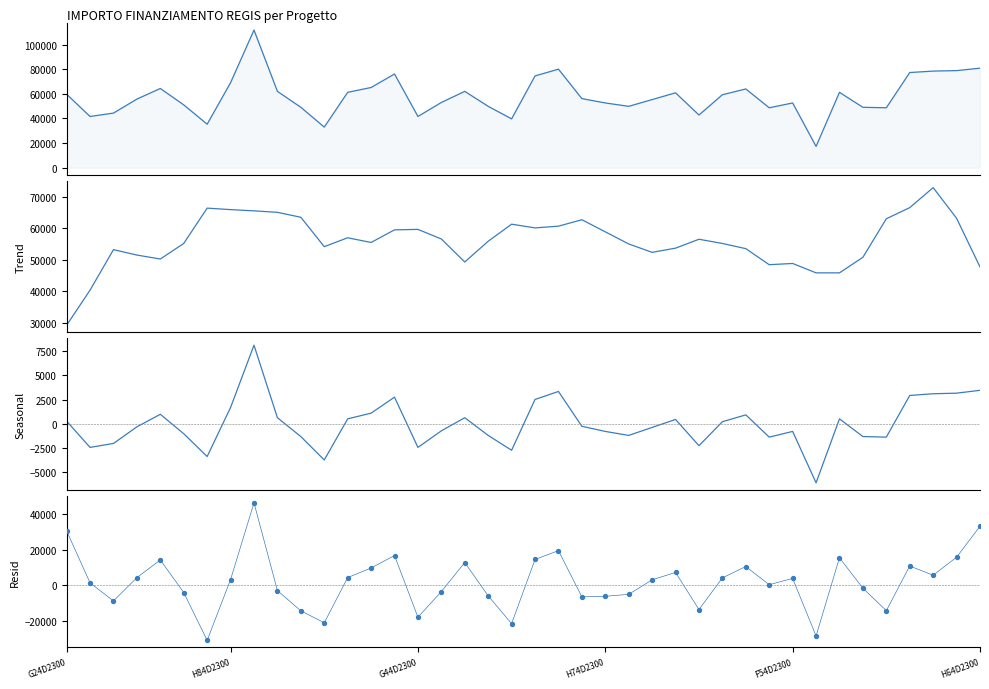

Is the value of Resid at 30 greater than the value of IMPORTO FINANZIAMENTO REGIS at 37?

No